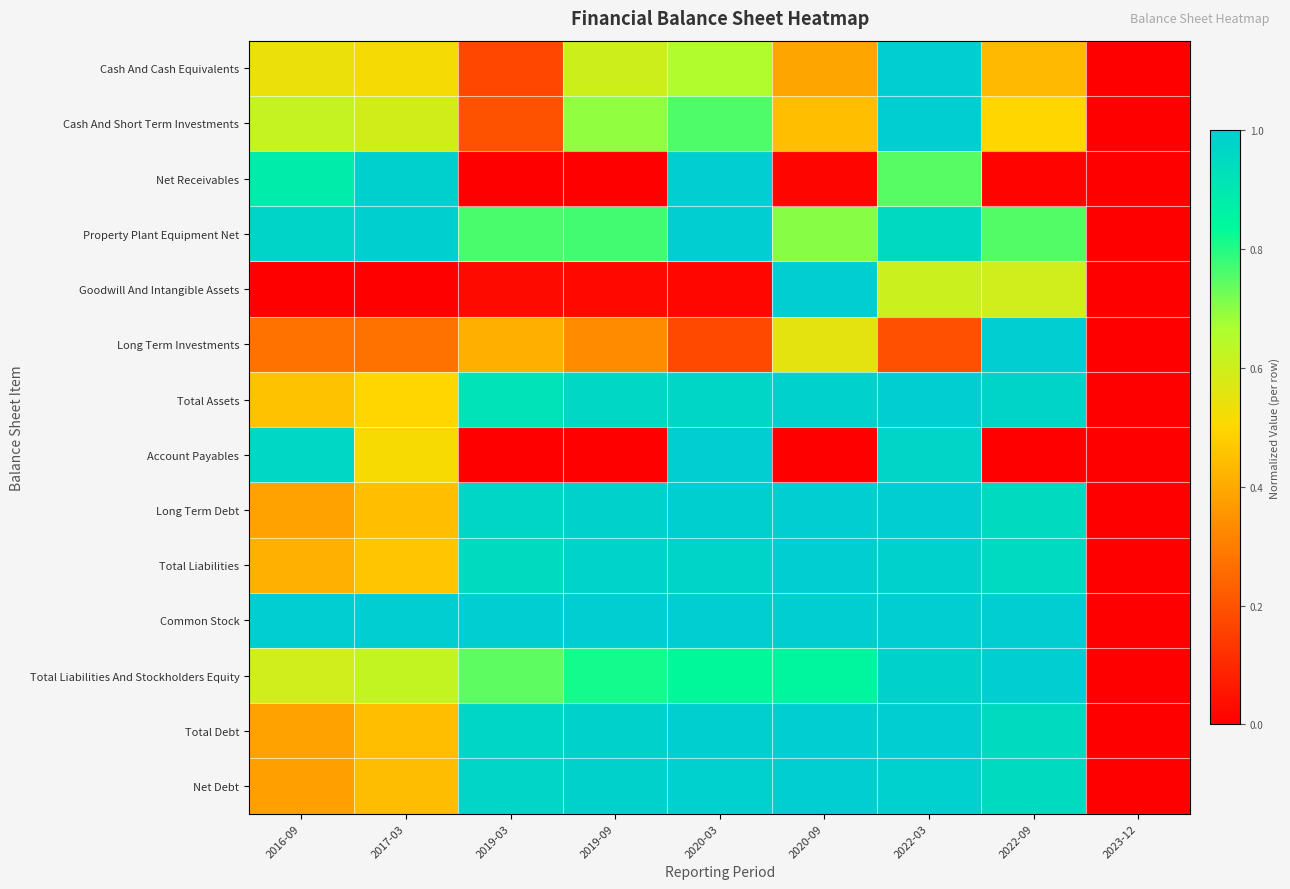

List the series in order of their peak value, highest first.

Cash And Cash Equivalents, Cash And Short Term Investments, Net Receivables, Property Plant Equipment Net, Goodwill And Intangible Assets, Long Term Investments, Total Assets, Account Payables, Long Term Debt, Total Liabilities, Common Stock, Total Liabilities And Stockholders Equity, Total Debt, Net Debt